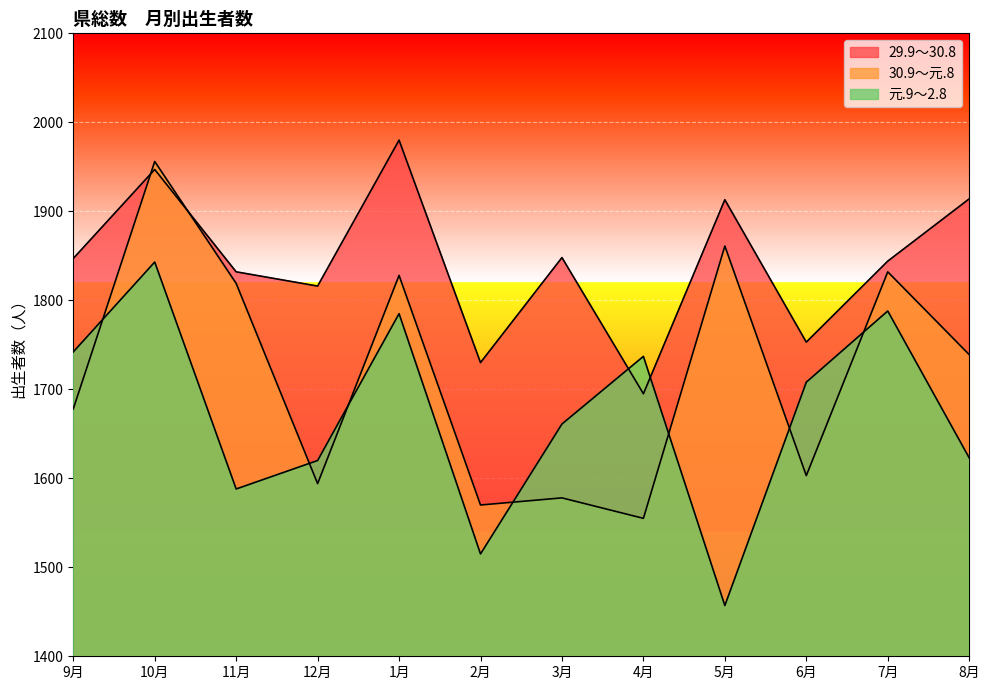

What is the average value of the 30.9～元.8 series?

1718